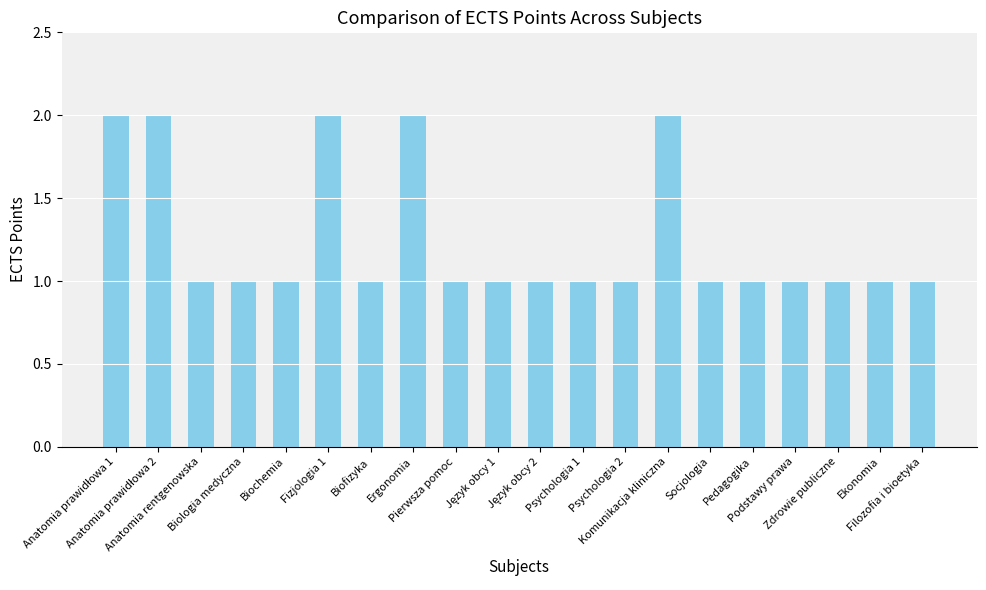

What is the value of the 7th bar from the left?

1